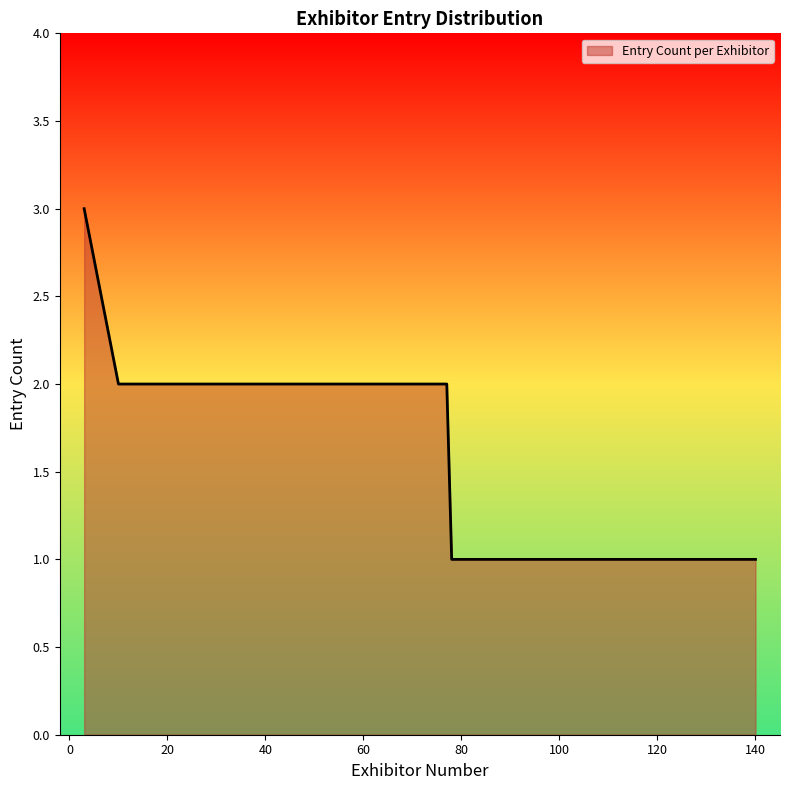

What is the maximum value shown in the chart?

3